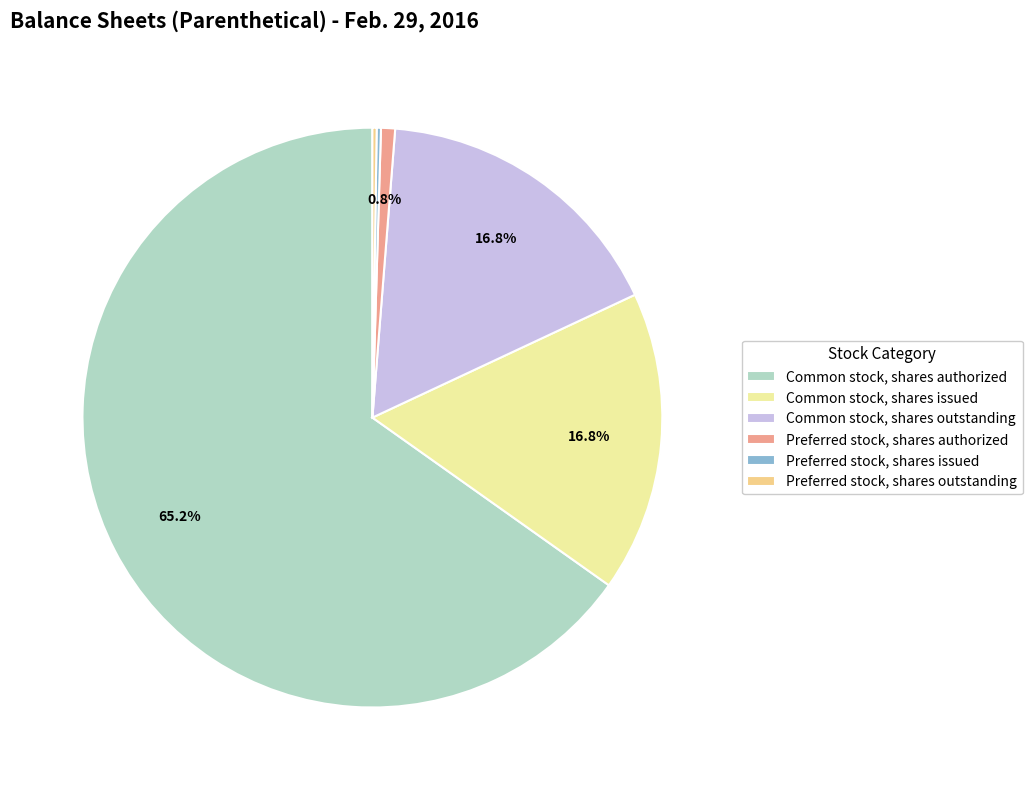

Rank the categories by value from highest to lowest.

Common stock, shares authorized, Common stock, shares issued, Common stock, shares outstanding, Preferred stock, shares authorized, Preferred stock, shares issued, Preferred stock, shares outstanding